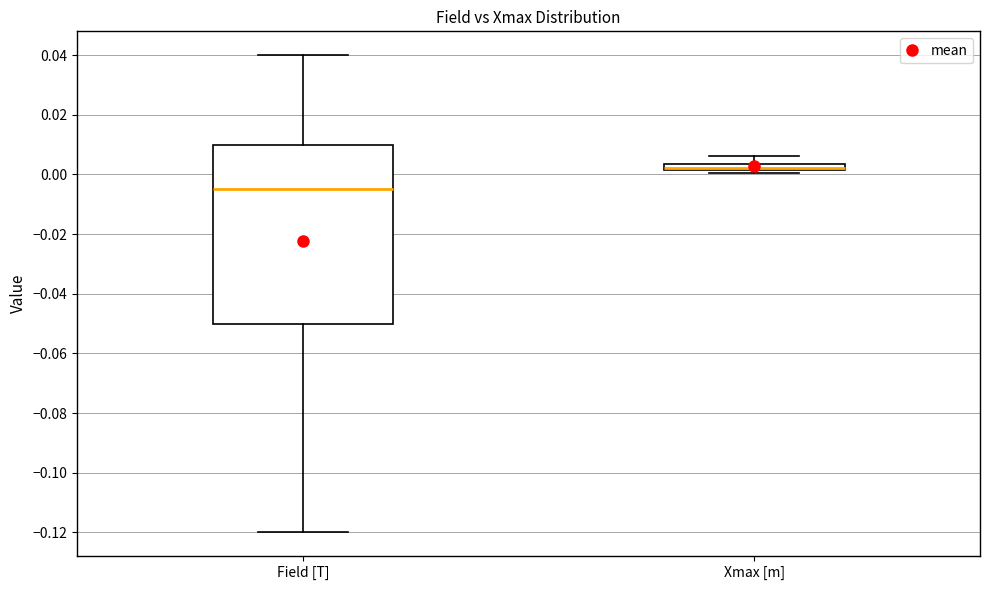

Where is the lower edge of the box for Xmax [m] on the y-axis? The values are not printed on the chart, so give them approximately, as read against the axis.

0.002